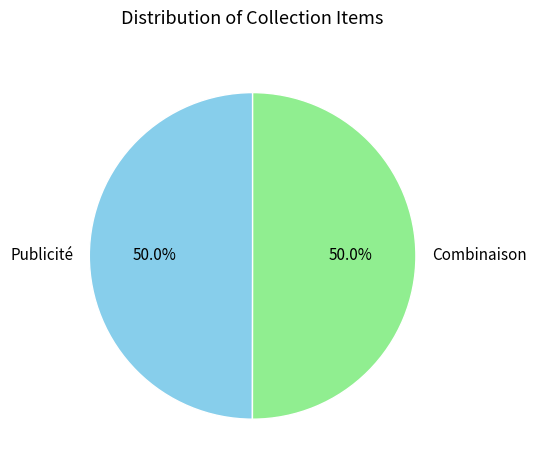

Combined, do Publicité and Combinaison account for over 50%?

Yes